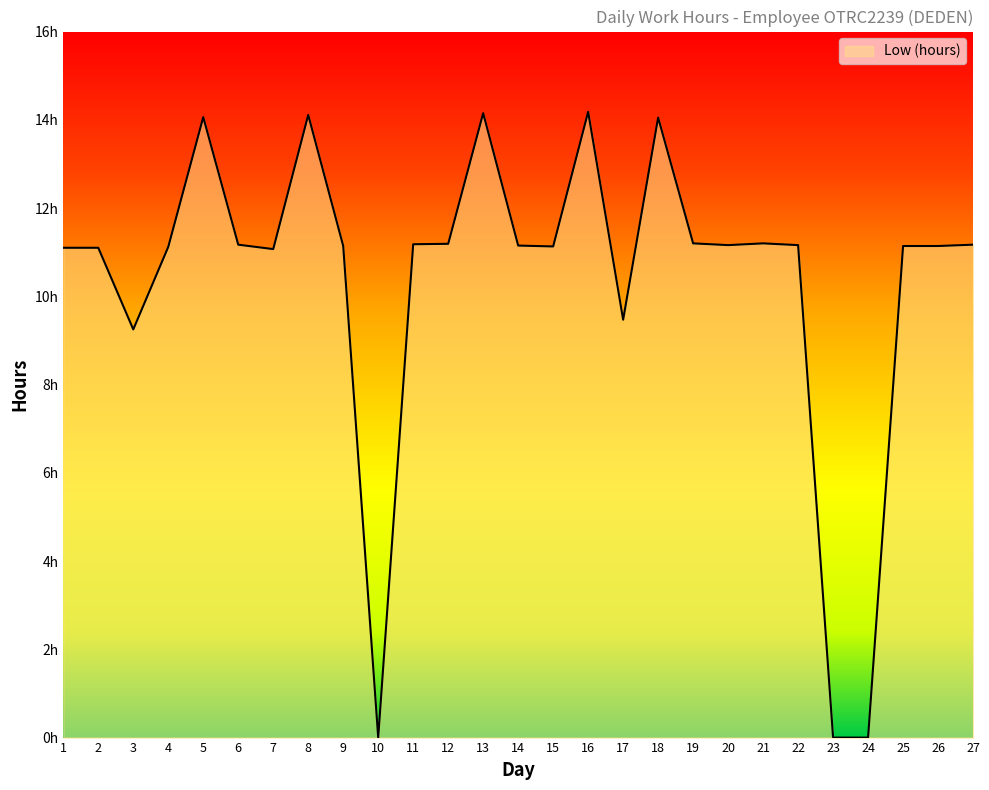

Does the chart have visible grid lines?

No